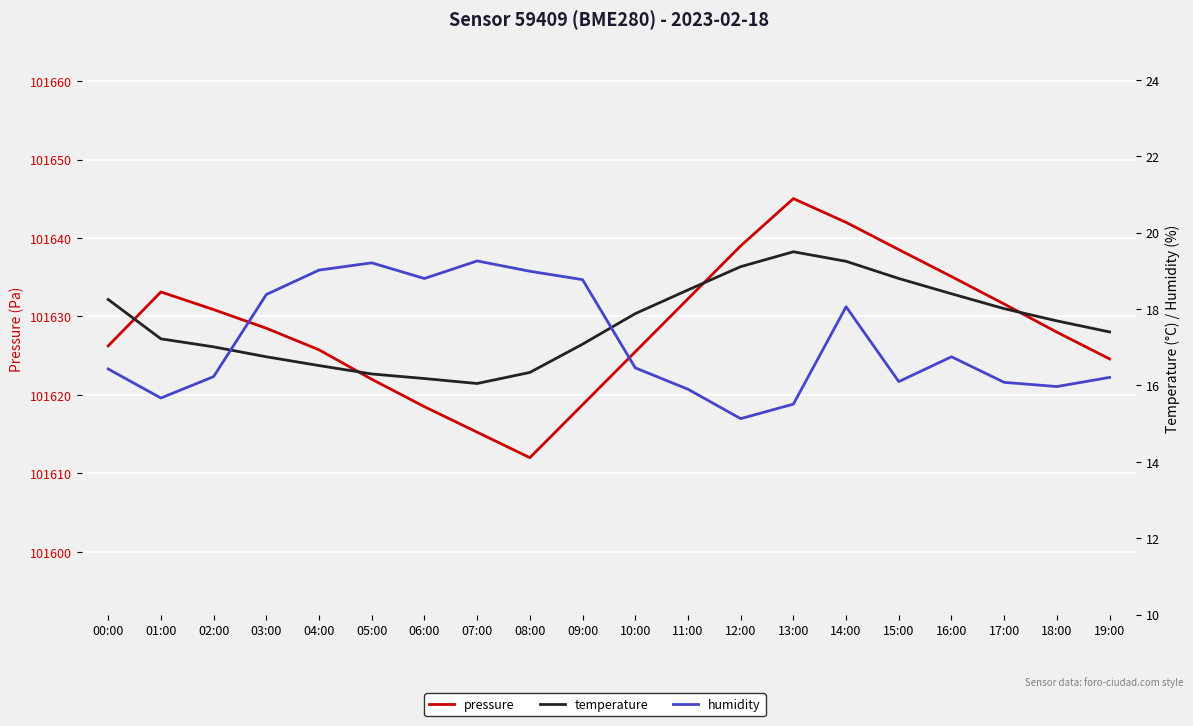

What is the difference between the pressure values at 06:00 and 11:00?

13.8